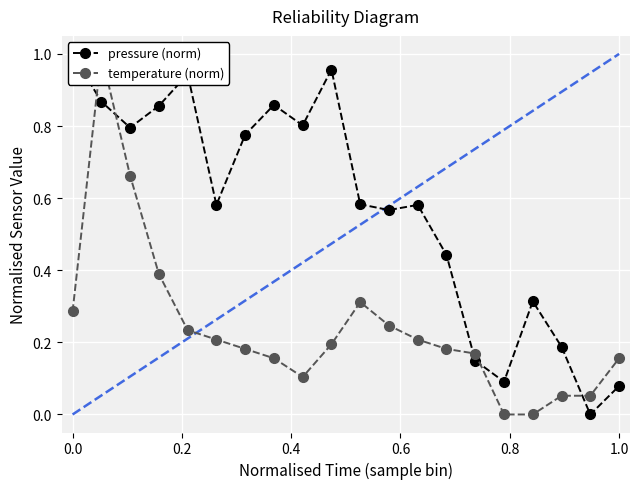

True or false: temperature (norm) and pressure (norm) intersect in this chart.

True